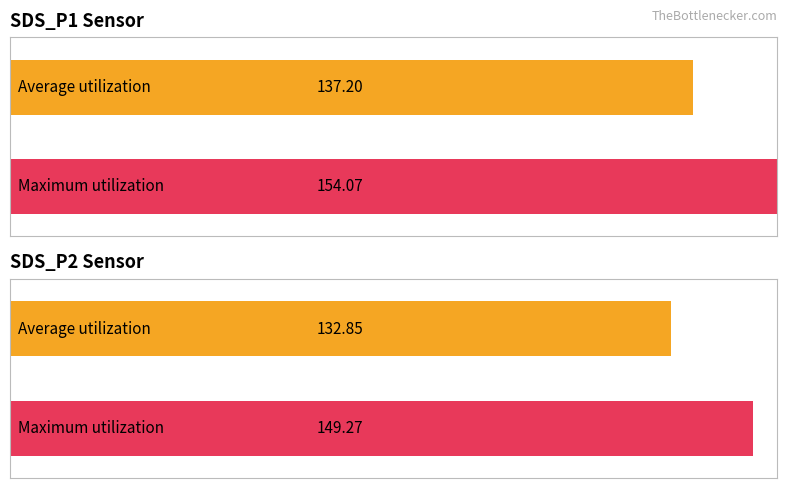

Rank the series by their maximum value, from highest to lowest.

SDS_P1, SDS_P2